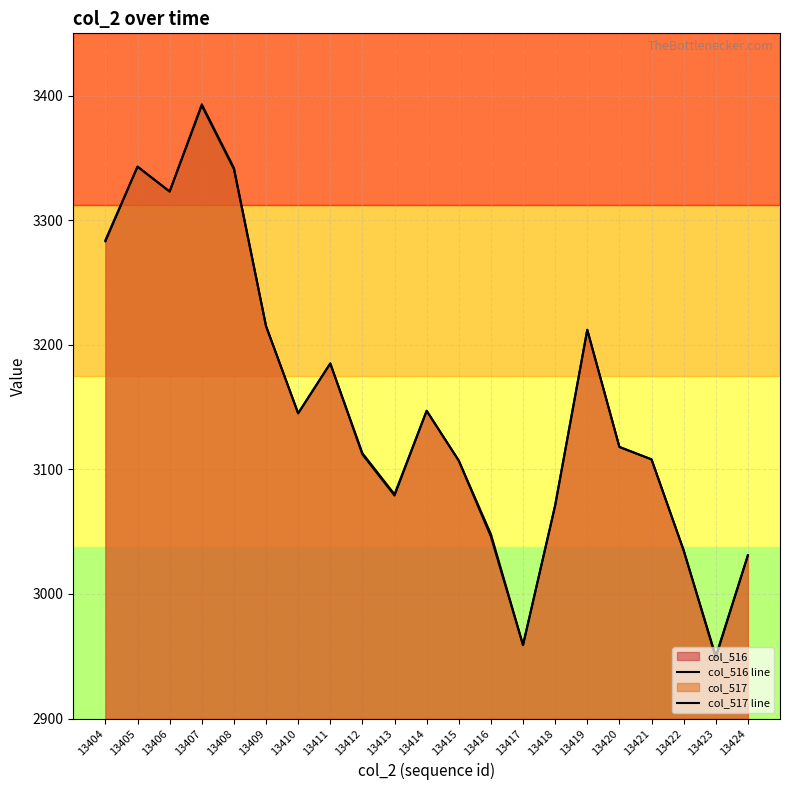

True or false: col_516 line has more than 2 points higher than both neighbors.

True